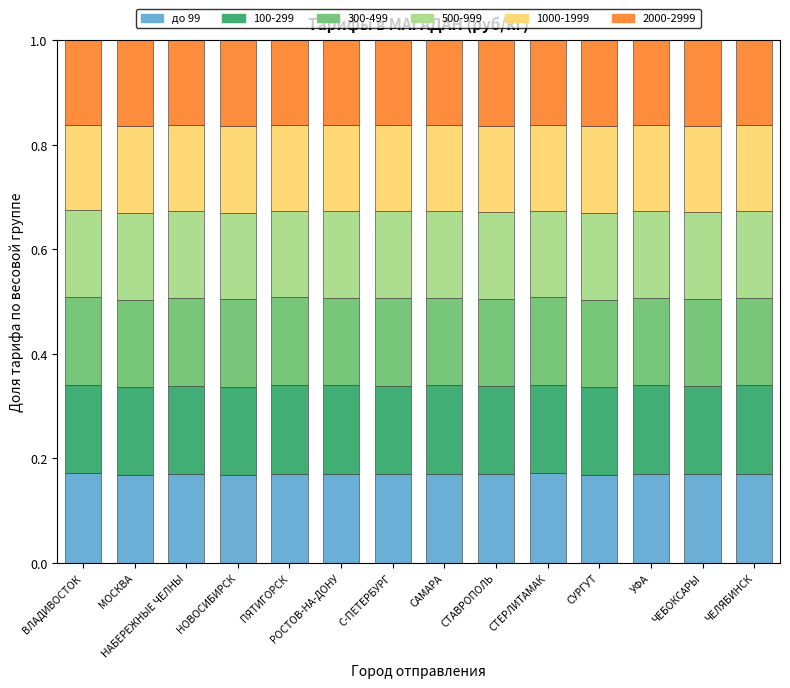

What is the sum of all до 99 values?

2.4